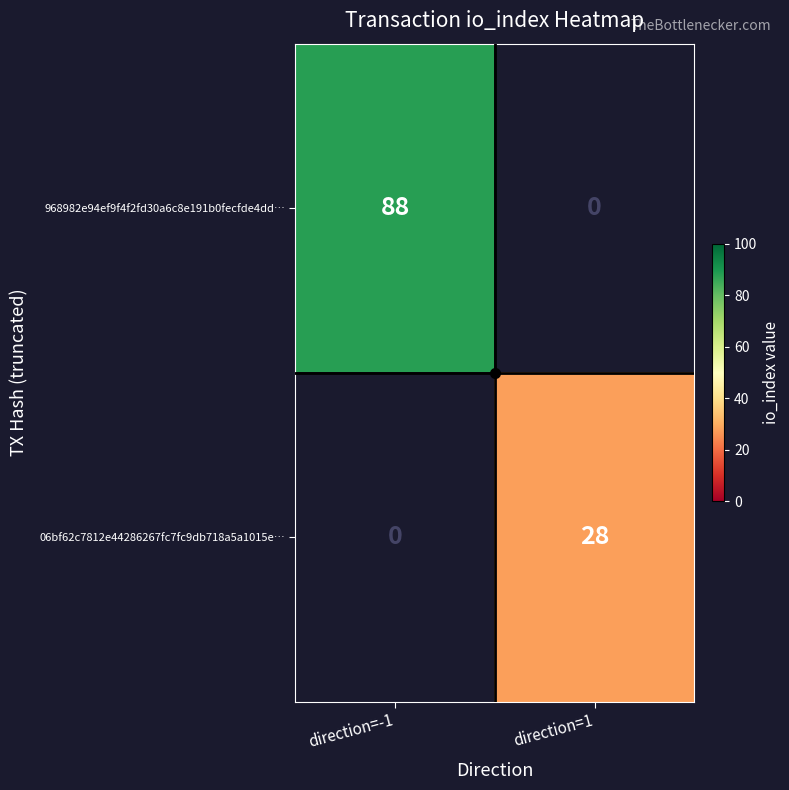

Is it true that 06bf62c7812e44286267fc7fc9db718a5a1015e… equals 28 at direction=1?

True